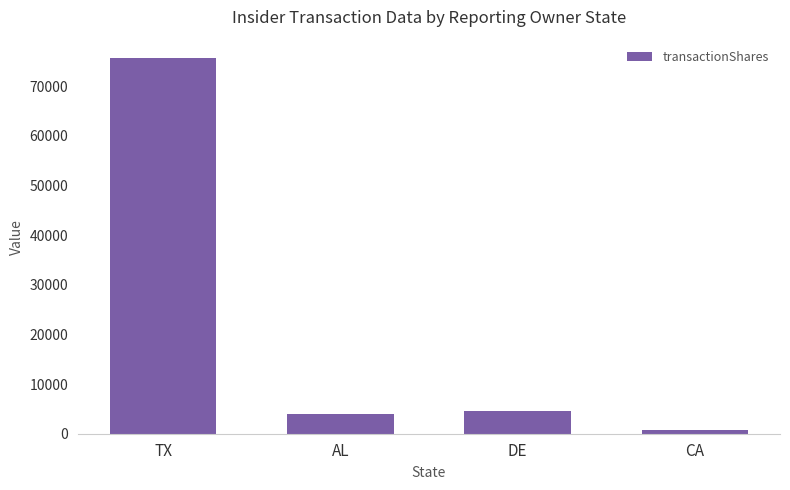

Does the chart contain any negative values?

No